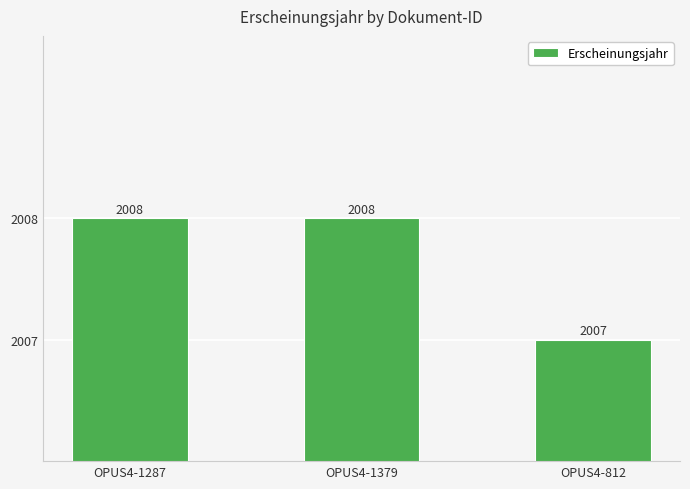

What is the difference between the second highest and minimum values?

1